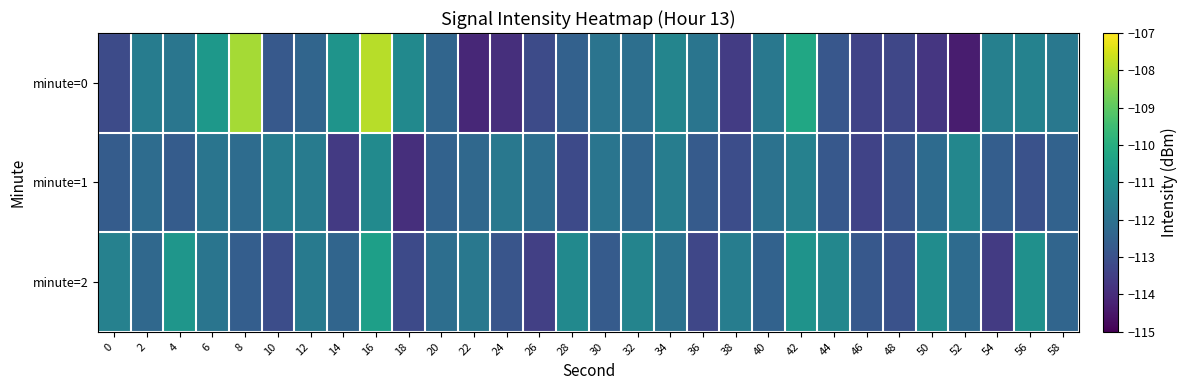

Reading left to right, extract all data points from this chart.

minute=0: 0=-113.2	2=-111.6	4=-111.9	6=-110.7	8=-108.1	10=-112.8	12=-112.4	14=-110.8	16=-107.9	18=-111.2	20=-112.4	22=-114.1	24=-113.9	26=-113.2	28=-112.5	30=-111.9	32=-112.1	34=-111.4	36=-111.9	38=-113.6	40=-111.8	42=-110.2	44=-112.8	46=-113.4	48=-113.3	50=-113.7	52=-114.3	54=-111.5	56=-111.5	58=-111.8
minute=1: 0=-112.7	2=-112.2	4=-112.7	6=-111.9	8=-112.2	10=-111.6	12=-111.7	14=-113.7	16=-111.2	18=-113.9	20=-112.5	22=-112.3	24=-111.8	26=-112.1	28=-113.2	30=-111.9	32=-112.4	34=-111.6	36=-112.7	38=-113.1	40=-112.0	42=-111.5	44=-112.8	46=-113.4	48=-112.9	50=-112.2	52=-111.3	54=-112.6	56=-113.0	58=-112.5
minute=2: 0=-111.5	2=-112.3	4=-110.8	6=-111.9	8=-112.6	10=-113.1	12=-111.7	14=-112.4	16=-110.5	18=-113.2	20=-112.1	22=-111.8	24=-112.9	26=-113.5	28=-111.2	30=-112.7	32=-111.4	34=-112.0	36=-113.3	38=-111.6	40=-112.5	42=-110.9	44=-111.3	46=-112.8	48=-113.0	50=-111.1	52=-112.2	54=-113.6	56=-111.0	58=-112.4